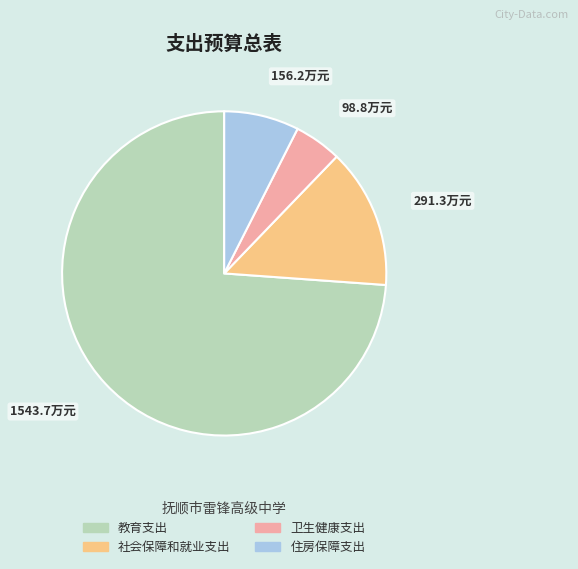

Between 卫生健康支出 and 社会保障和就业支出, which is larger?

社会保障和就业支出